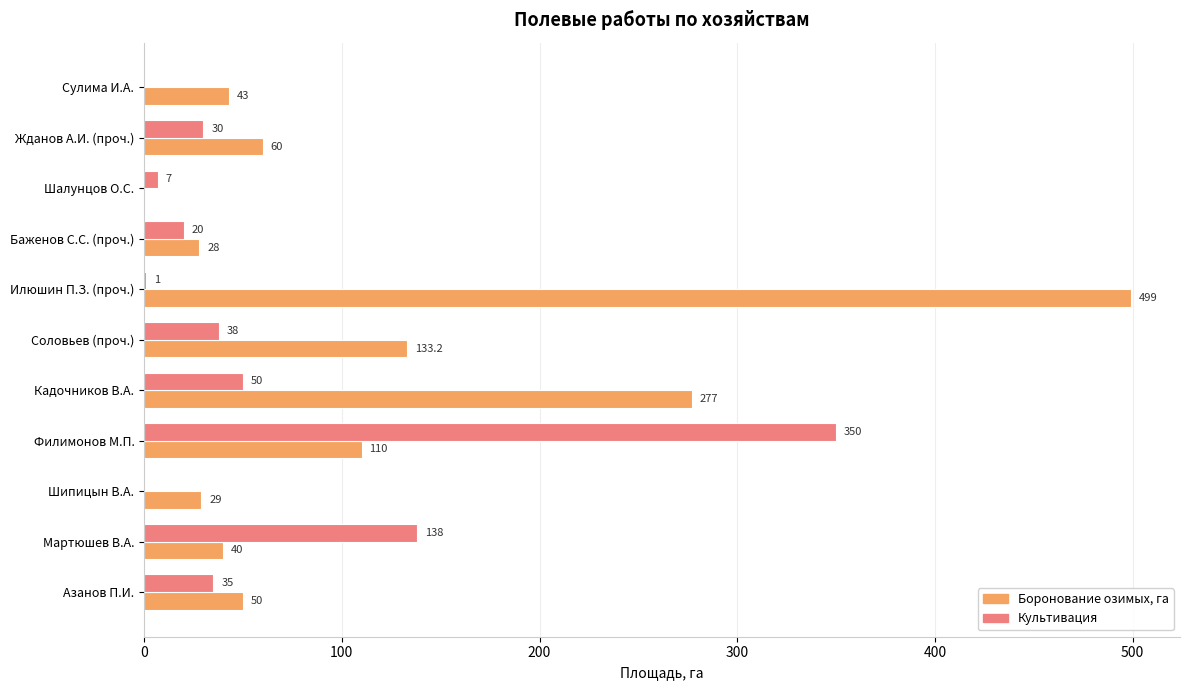

How many categories are shown in the chart?

11